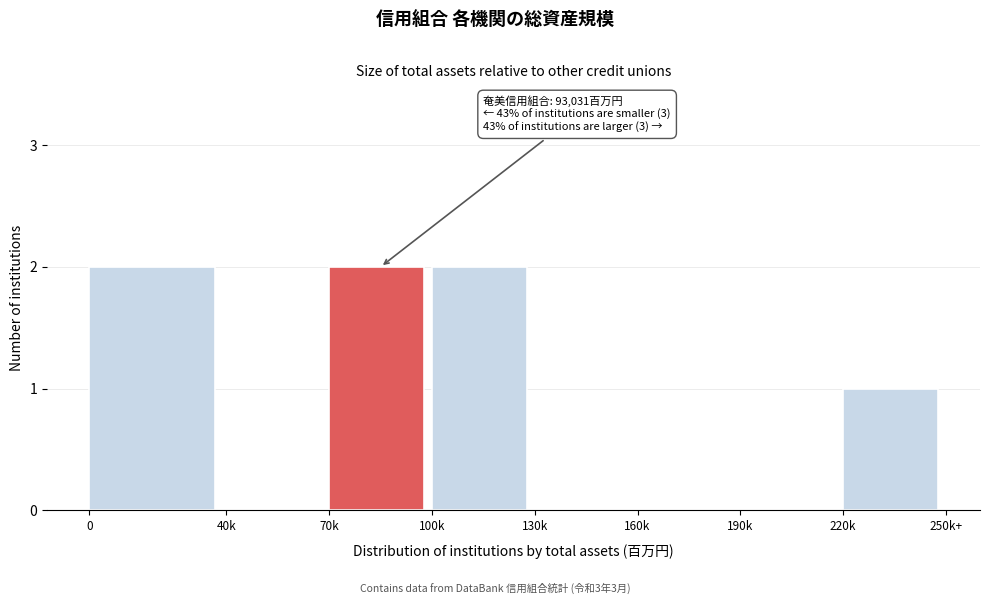

Reading left to right, list all the values displayed in this chart.

0=2	40k=0	70k=2	100k=2	130k=0	160k=0	190k=0	220k=1